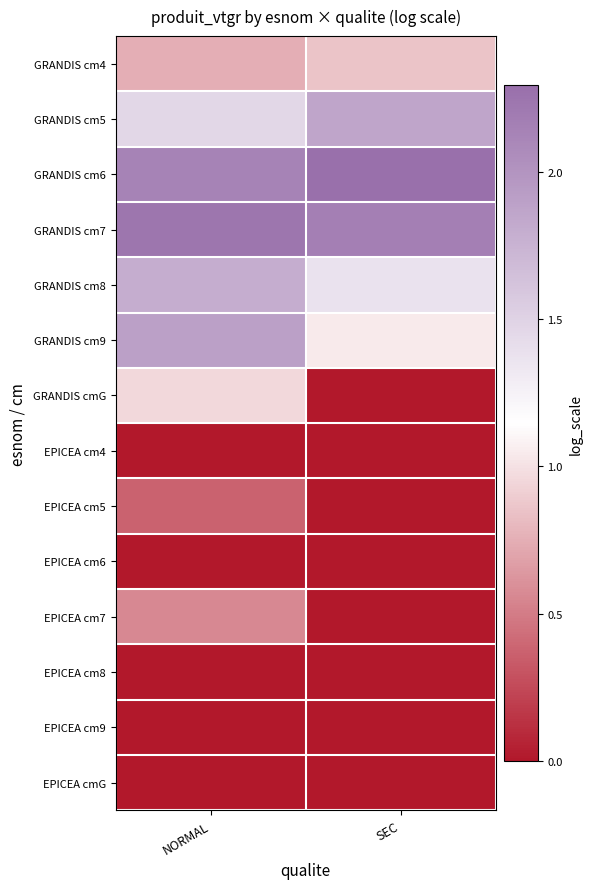

Reading right to left, transcribe all the data shown in this chart.

GRANDIS cm4: SEC=0.9	NORMAL=0.7
GRANDIS cm5: SEC=1.9	NORMAL=1.5
GRANDIS cm6: SEC=2.3	NORMAL=2.1
GRANDIS cm7: SEC=2.2	NORMAL=2.2
GRANDIS cm8: SEC=1.4	NORMAL=1.8
GRANDIS cm9: SEC=1.0	NORMAL=1.9
GRANDIS cmG: SEC=0.0	NORMAL=1.0
EPICEA cm4: SEC=0.0	NORMAL=0.0
EPICEA cm5: SEC=0.0	NORMAL=0.4
EPICEA cm6: SEC=0.0	NORMAL=0.0
EPICEA cm7: SEC=0.0	NORMAL=0.6
EPICEA cm8: SEC=0.0	NORMAL=0.0
EPICEA cm9: SEC=0.0	NORMAL=0.0
EPICEA cmG: SEC=0.0	NORMAL=0.0